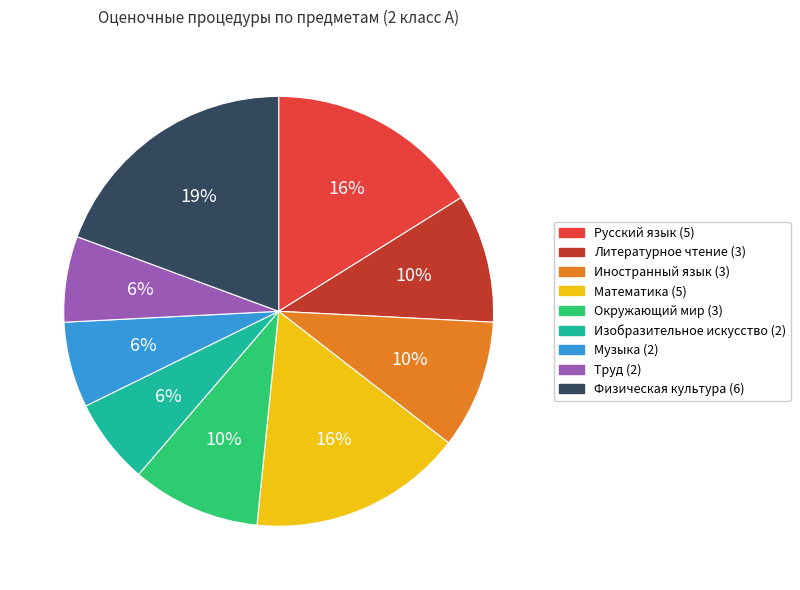

The Иностранный язык slice represents 24% of the pie. True or false?

False